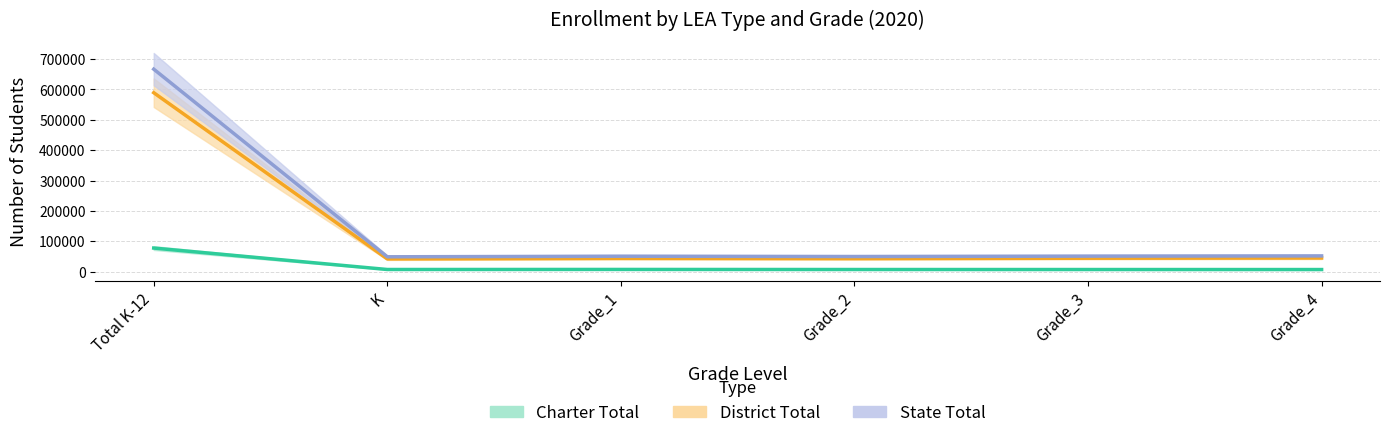

True or false: Charter Total and State Total intersect in this chart.

False